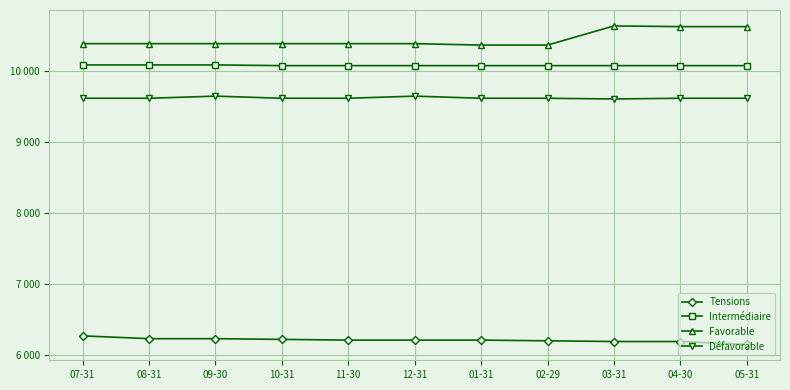

Reading right to left, transcribe all the data shown in this chart.

Tensions: 6150	6190	6190	6200	6210	6210	6210	6220	6230	6230	6270
Intermédiaire: 10080	10080	10080	10080	10080	10080	10080	10080	10090	10090	10090
Favorable: 10630	10630	10640	10370	10370	10390	10390	10390	10390	10390	10390
Défavorable: 9620	9620	9610	9620	9620	9650	9620	9620	9650	9620	9620